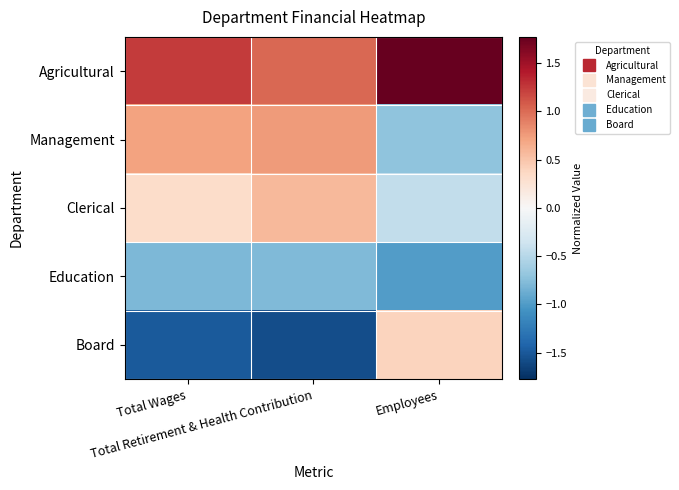

What is the smallest value displayed?

-1.6